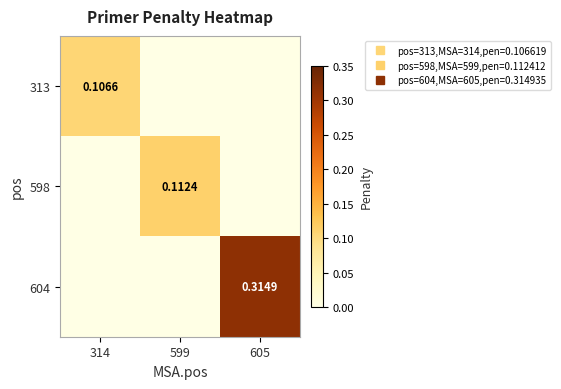

List the labels in order of 598 value, largest first.

599, 314, 605